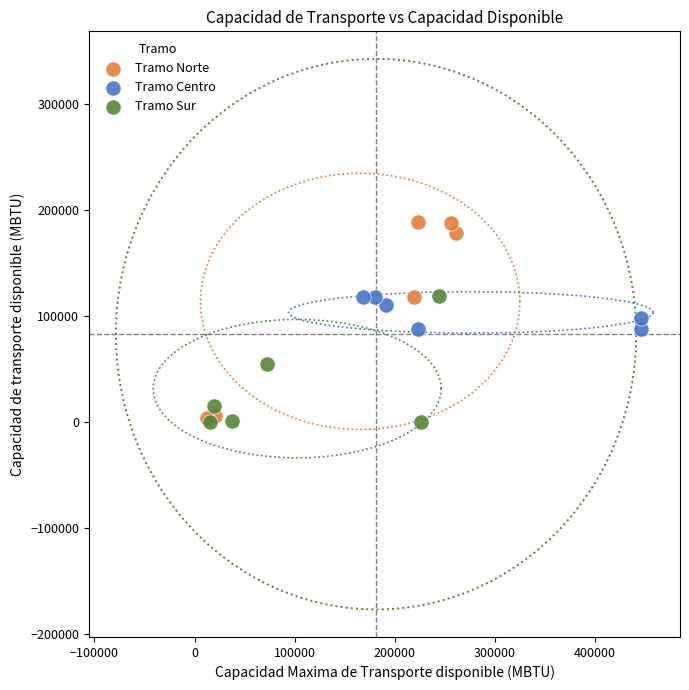

Which series has the largest Y range (max minus min)?

Tramo Norte